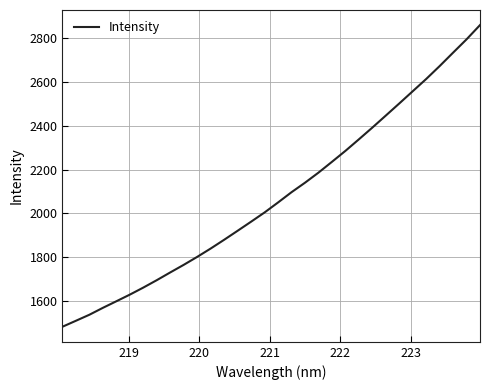

How many values exceed 2050?

16